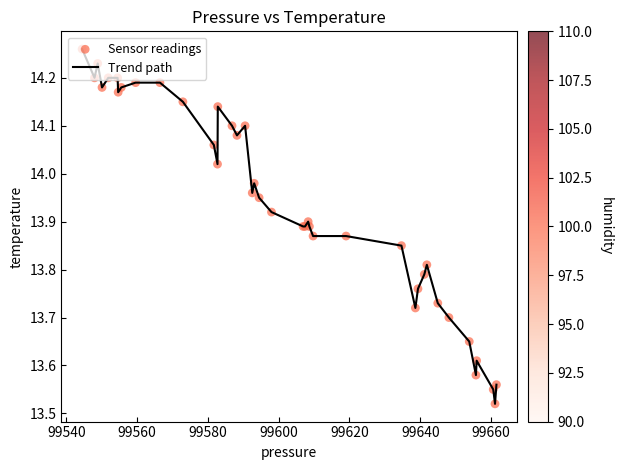

What is the difference between the maximum and minimum values?

0.7